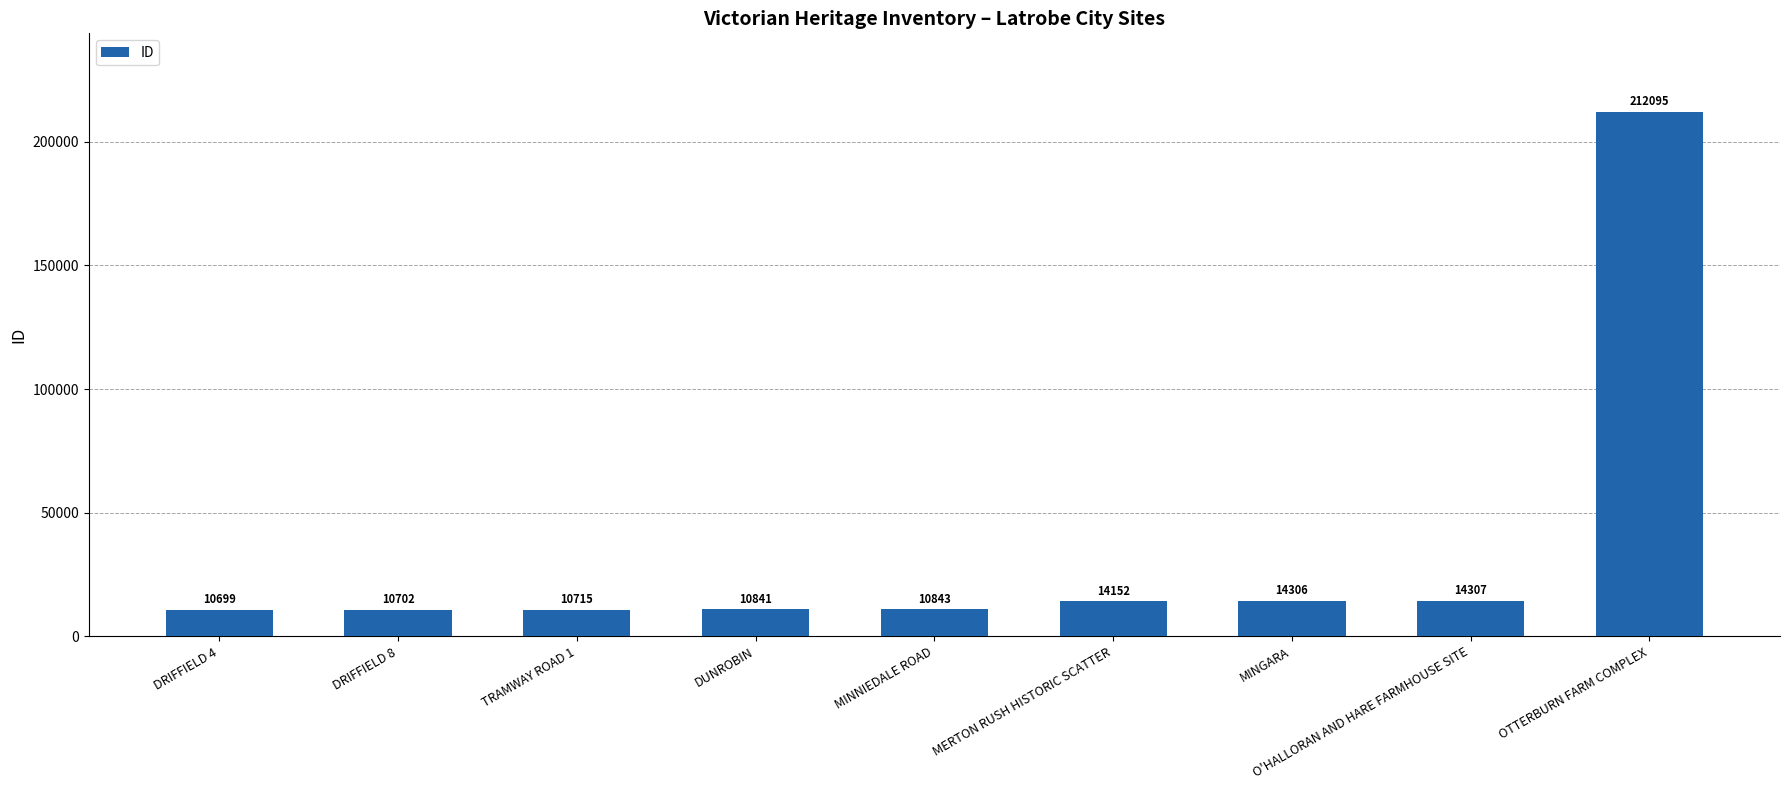

Rank the categories by value from lowest to highest.

DRIFFIELD 4, DRIFFIELD 8, TRAMWAY ROAD 1, DUNROBIN, MINNIEDALE ROAD, MERTON RUSH HISTORIC SCATTER, MINGARA, O'HALLORAN AND HARE FARMHOUSE SITE, OTTERBURN FARM COMPLEX